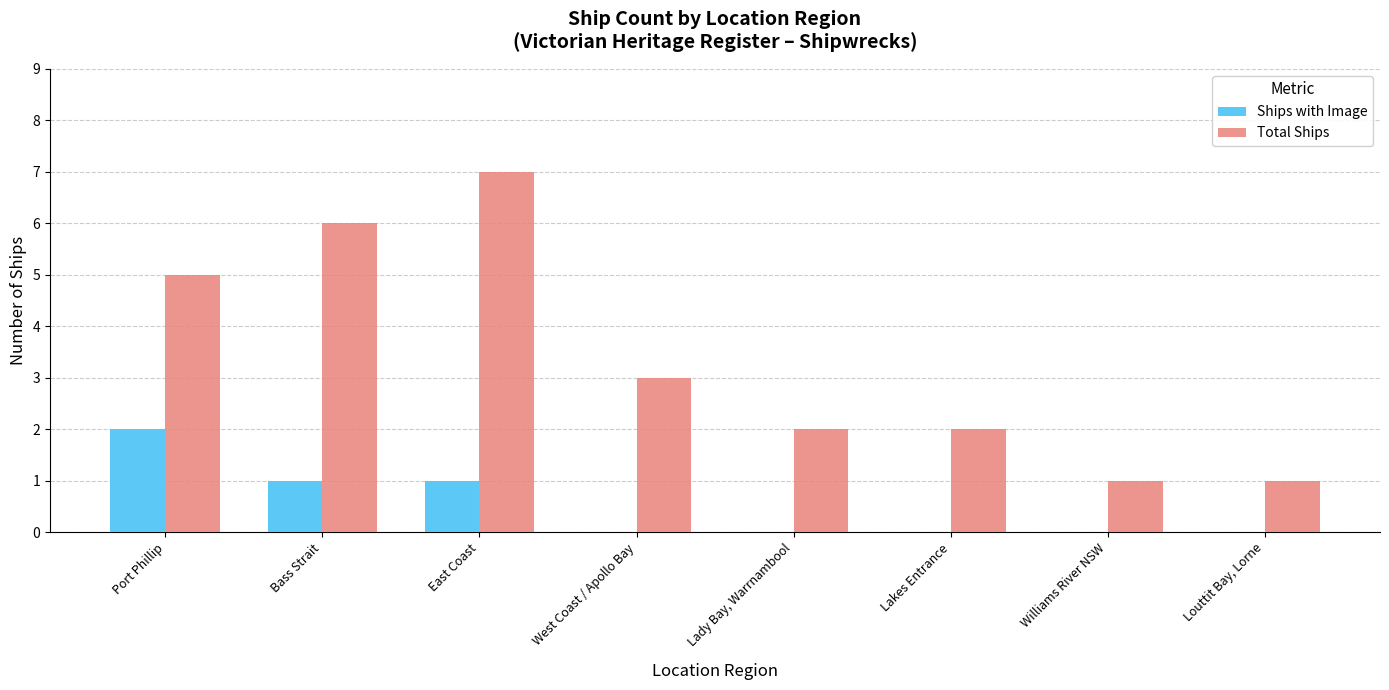

Does the chart contain stacked bars?

No